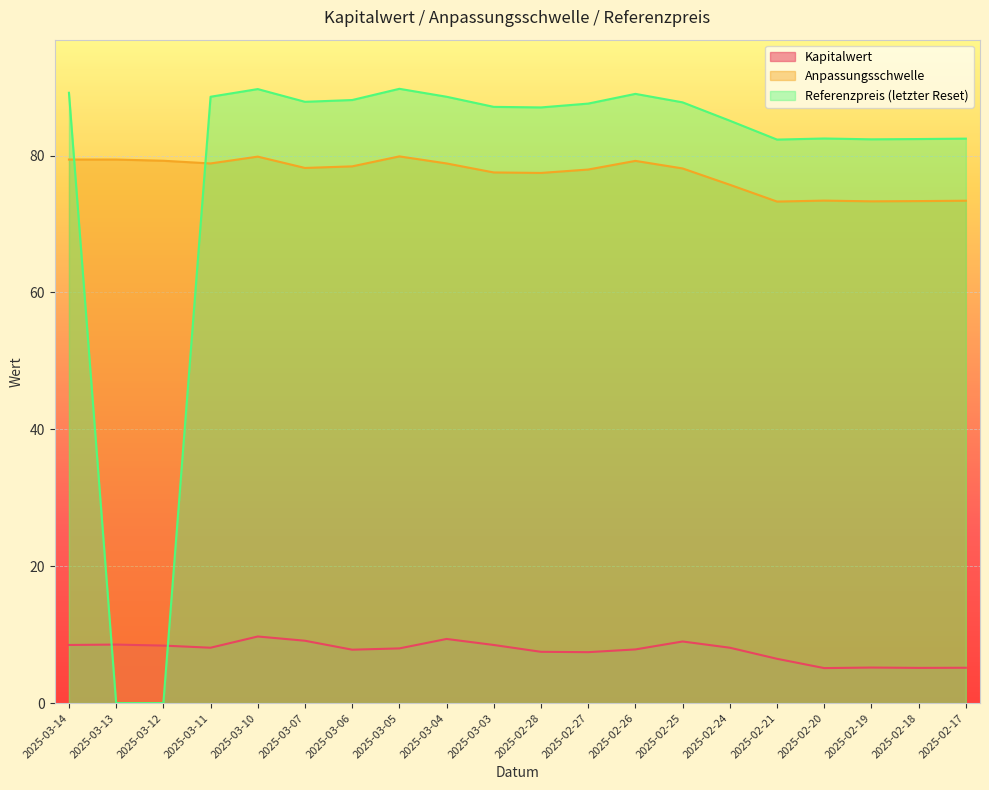

What is the lowest value of the Anpassungsschwelle series?

73.3